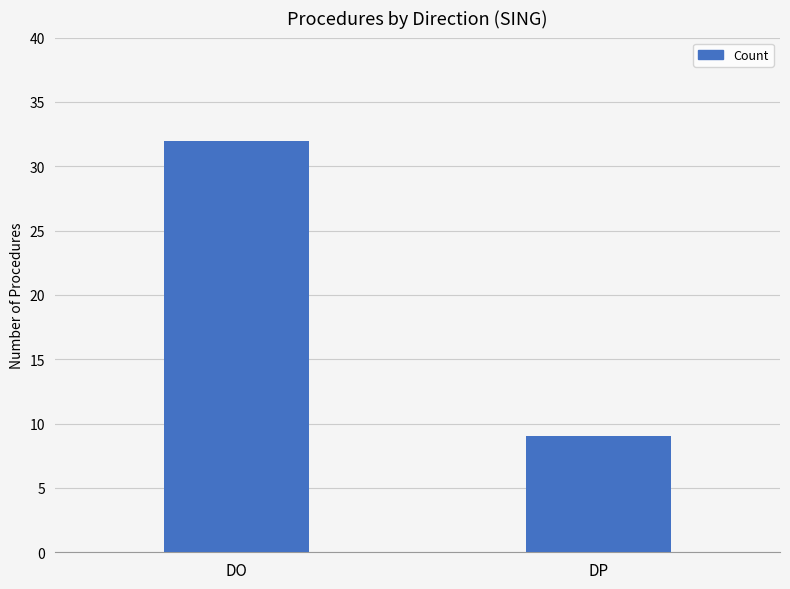

Reading left to right, list all the values displayed in this chart.

32	9